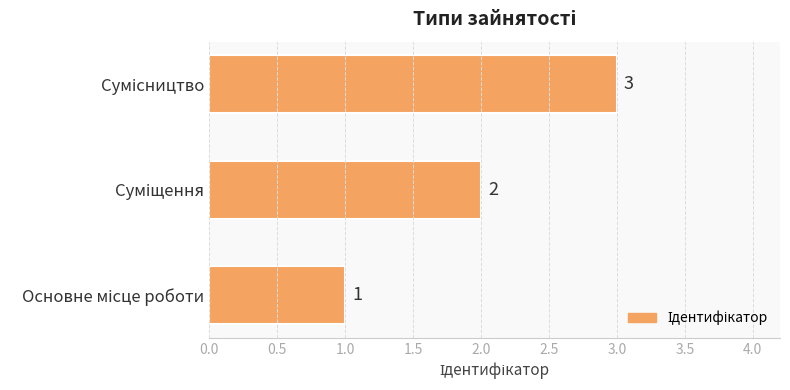

What is the greatest value displayed?

3